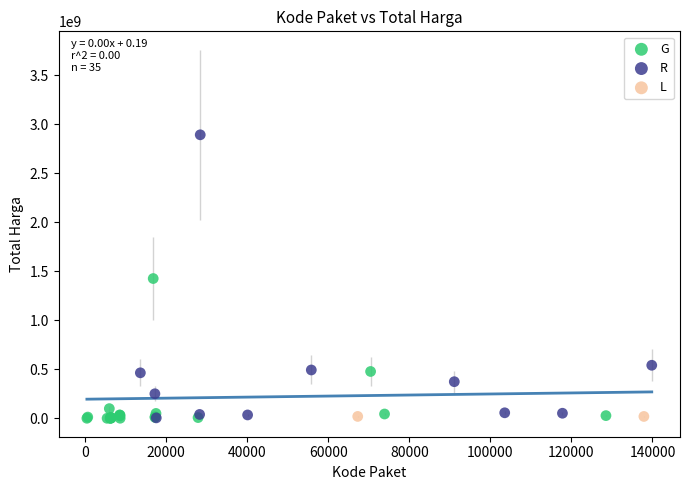

What are all the series names shown in the legend?

G, R, L